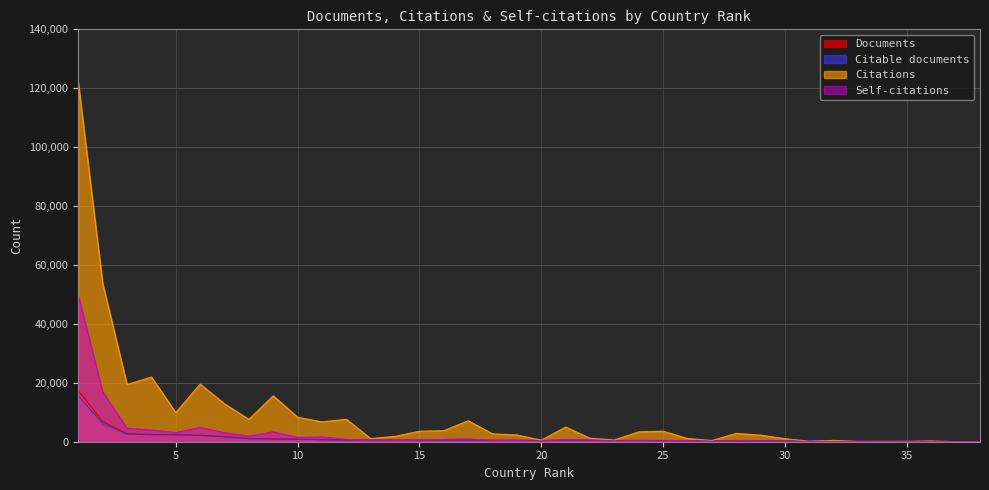

Where does the Citations series first go above 2836?

1